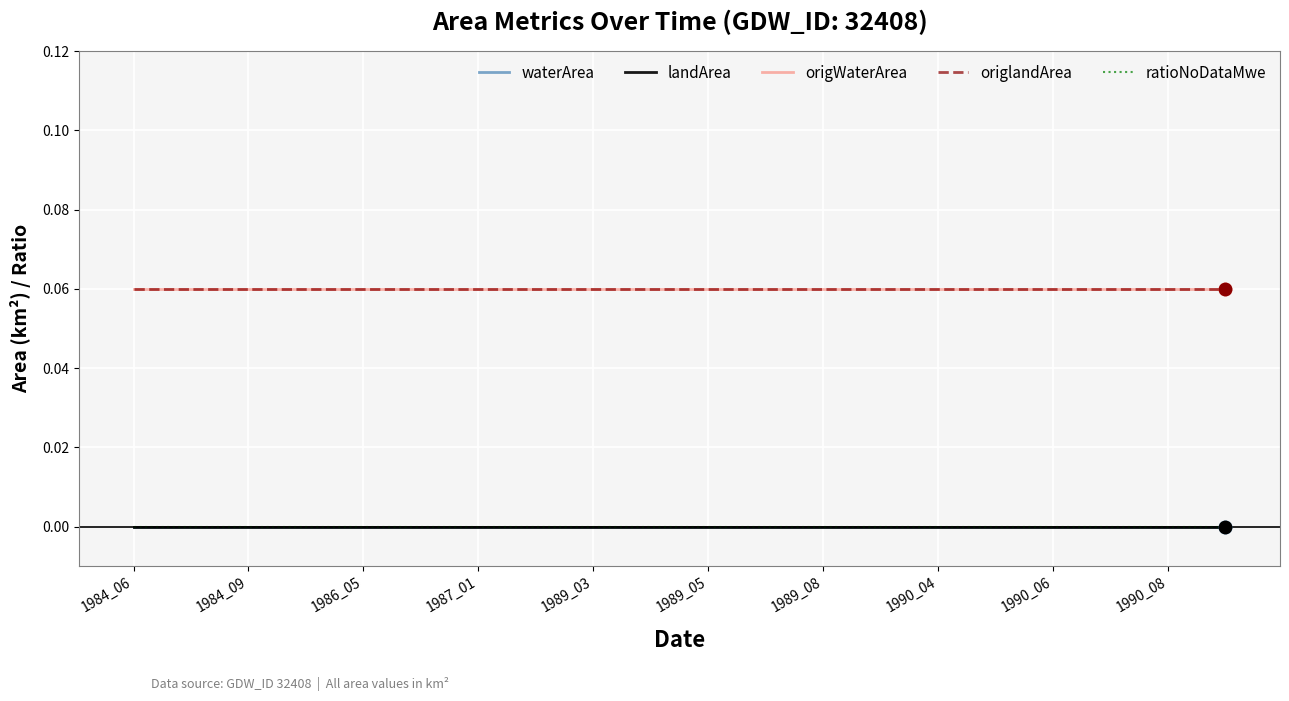

Does the chart have visible grid lines?

Yes